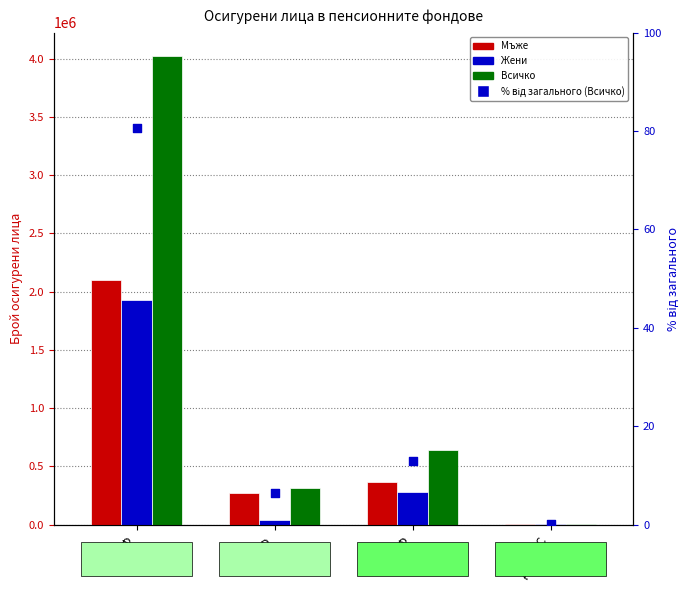

Which series has the largest total across all categories?

Всичко